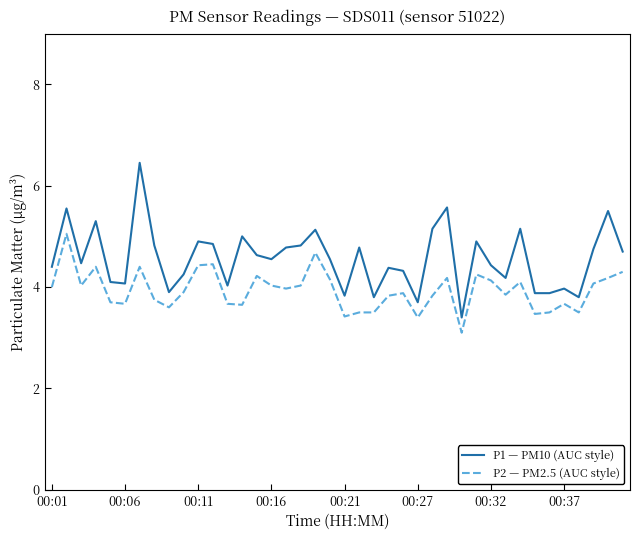

Count the number of data series in this chart.

2